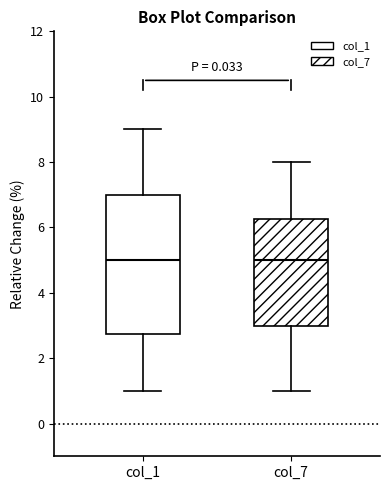

Reading left to right, transcribe this box plot: for each box, give where its median line is, the range the box spans, and where its two whiskers end, as read against the y-axis. The values are not printed on the chart, so give them approximately, as read against the axis.

col_1: median 5.0, box 2.8 to 7.0, whiskers 1.0 to 9.0
col_7: median 5.0, box 3.0 to 6.2, whiskers 1.0 to 8.0